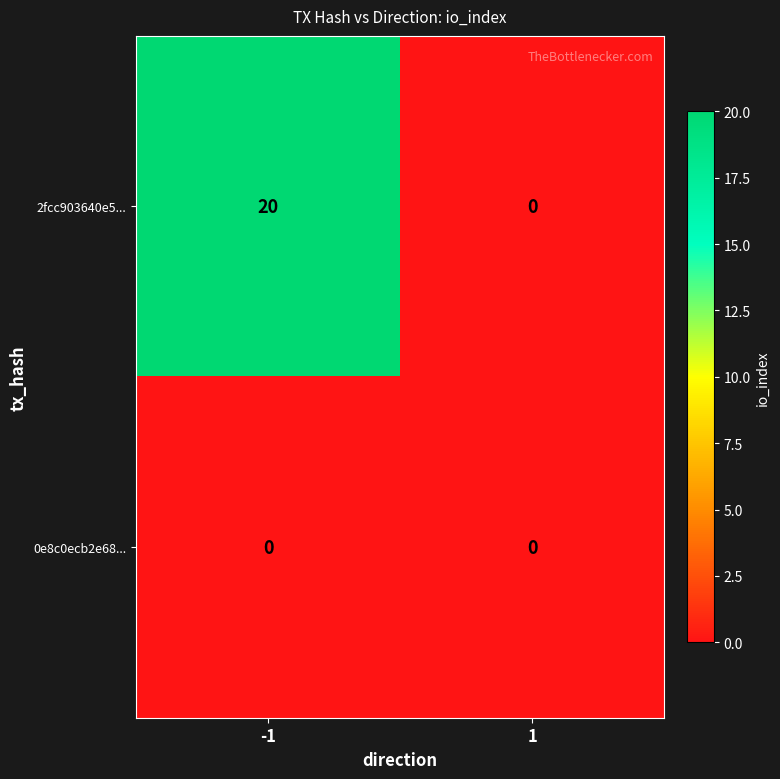

Rank the series by their maximum value, from highest to lowest.

2fcc903640e5..., 0e8c0ecb2e68...